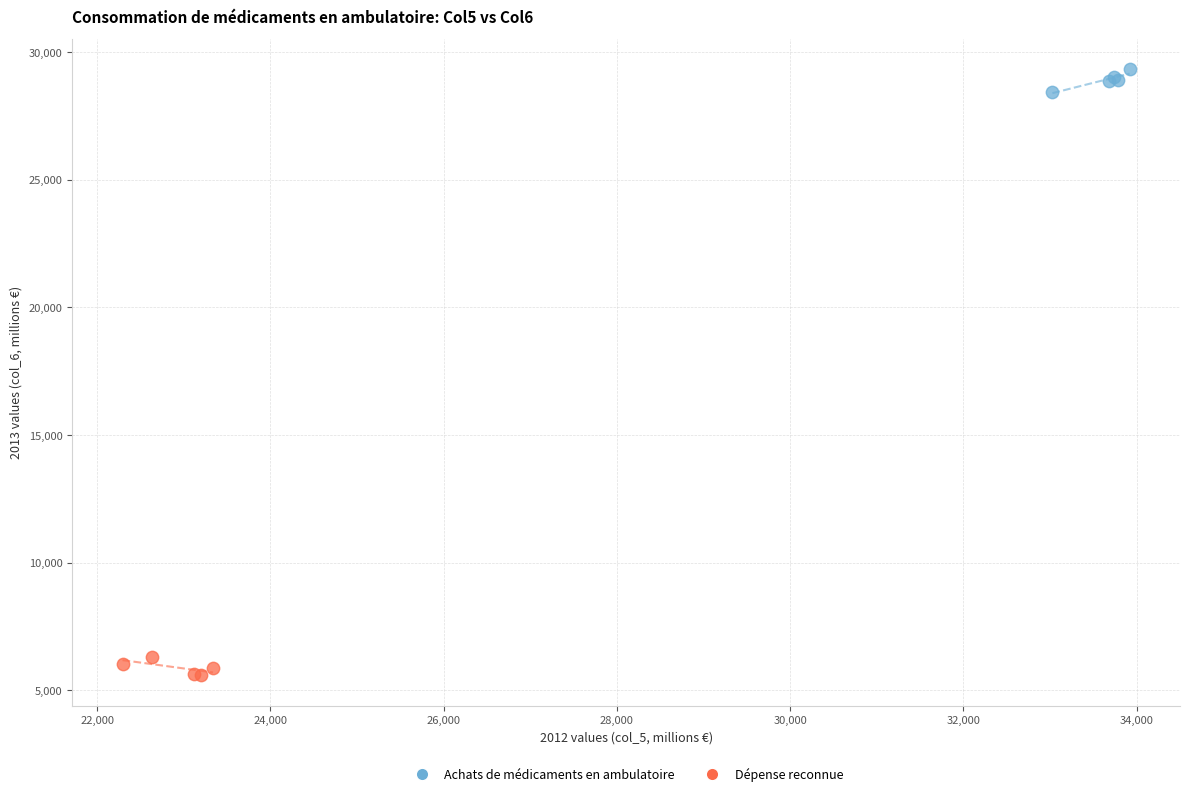

What are all the series names shown in the legend?

Achats de médicaments en ambulatoire, Dépense reconnue